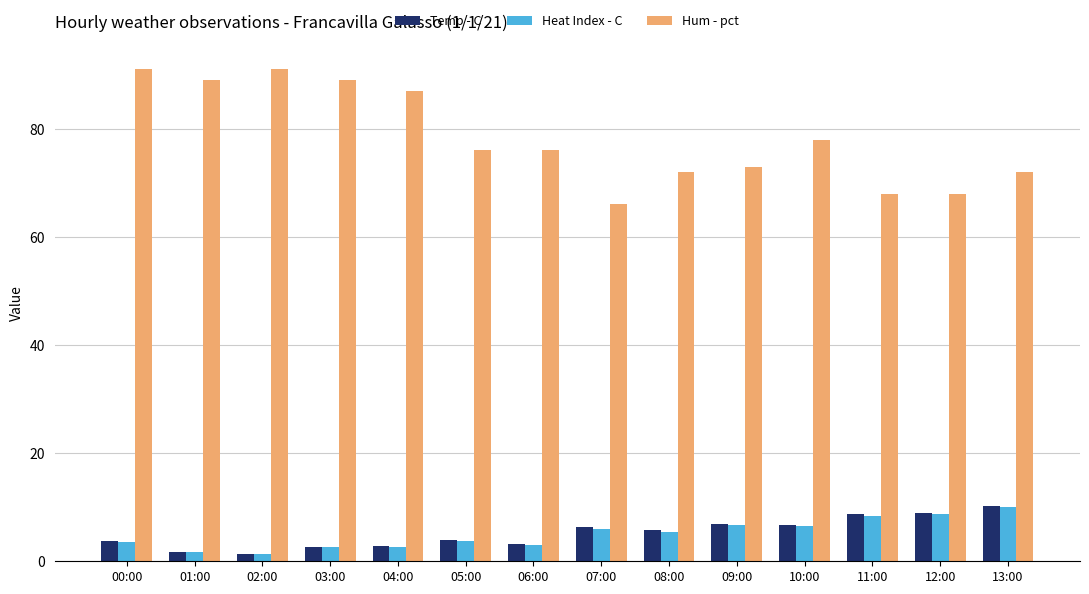

At which category is the sum across all series the highest?

00:00